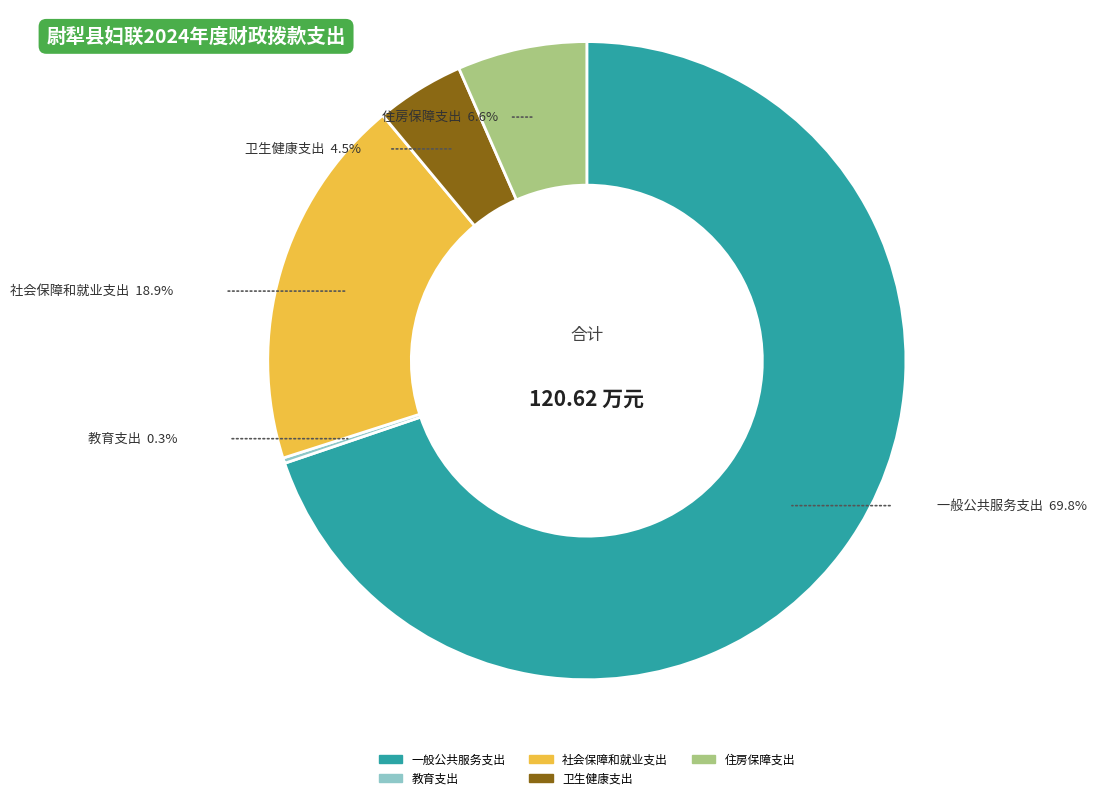

To the nearest percent, what is the difference between the largest and smallest slice percentages?

70%